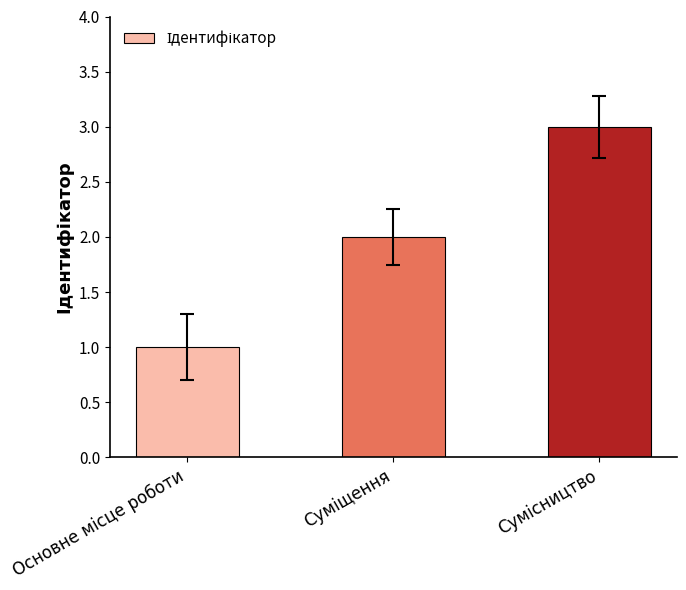

What is the value of the 3rd bar from the left?

3